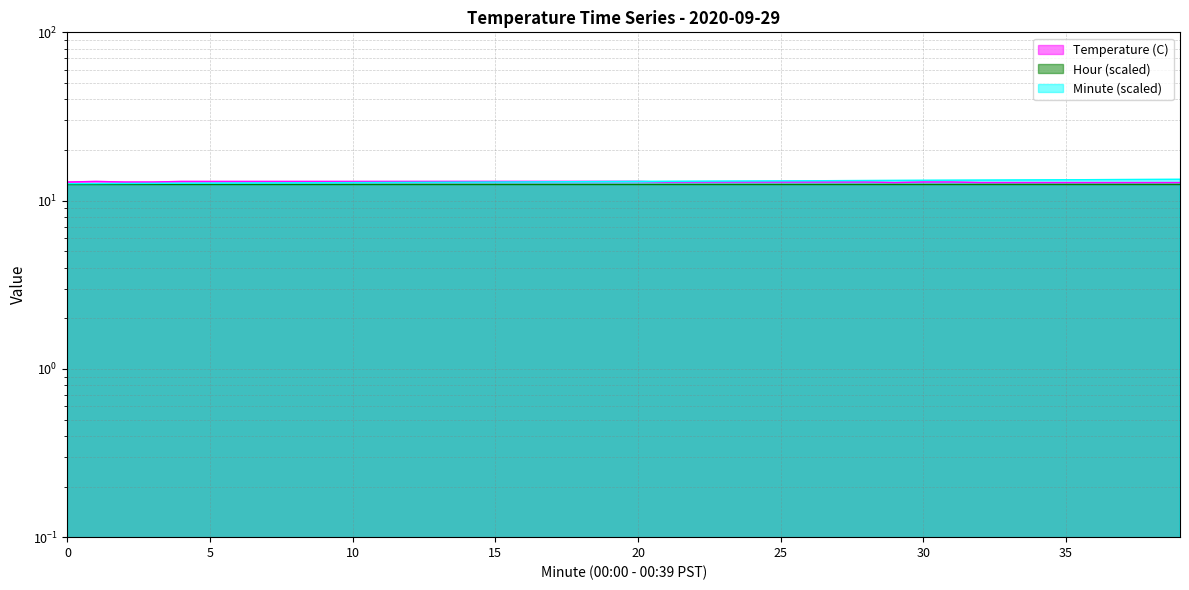

How many categories are shown in the chart?

40